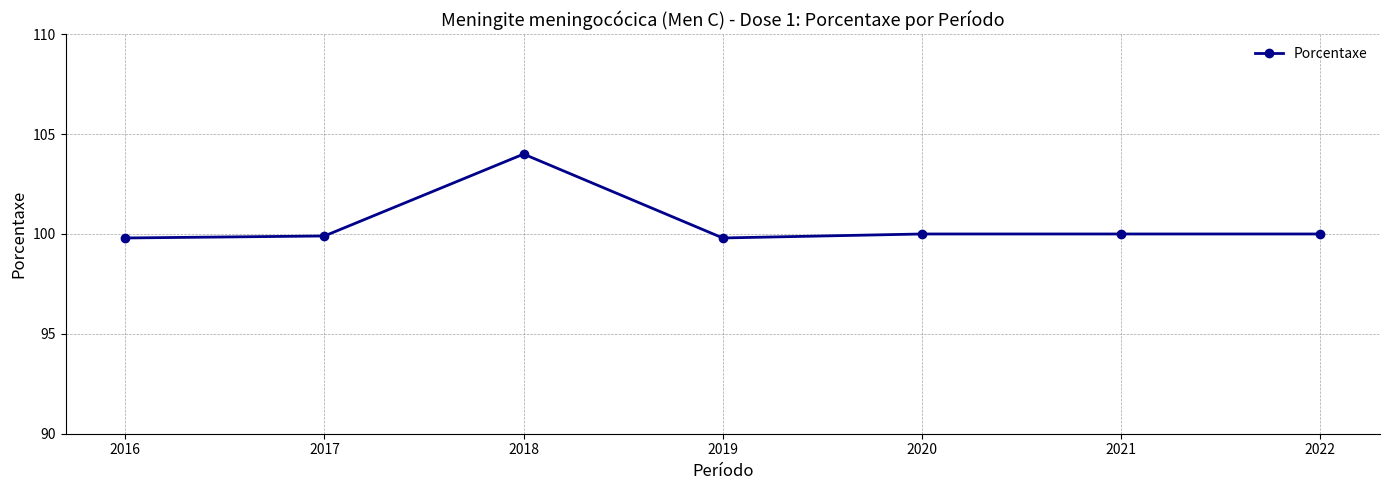

What is the greatest value displayed?

104.0